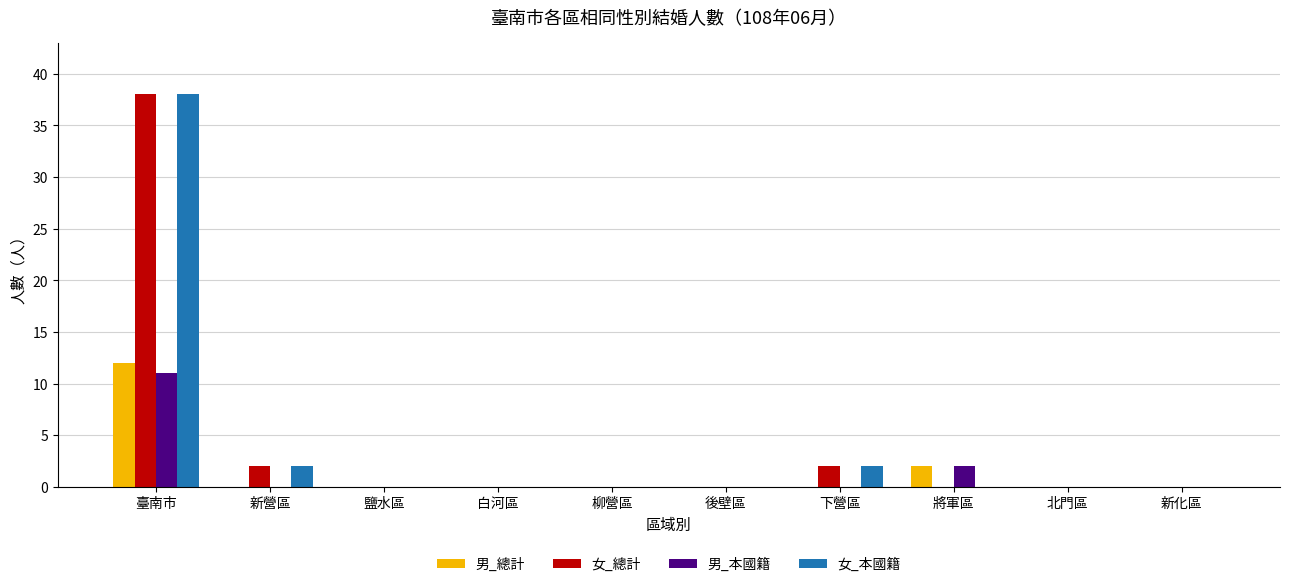

The value of 女_本國籍 at 將軍區 is 0. True or false?

True